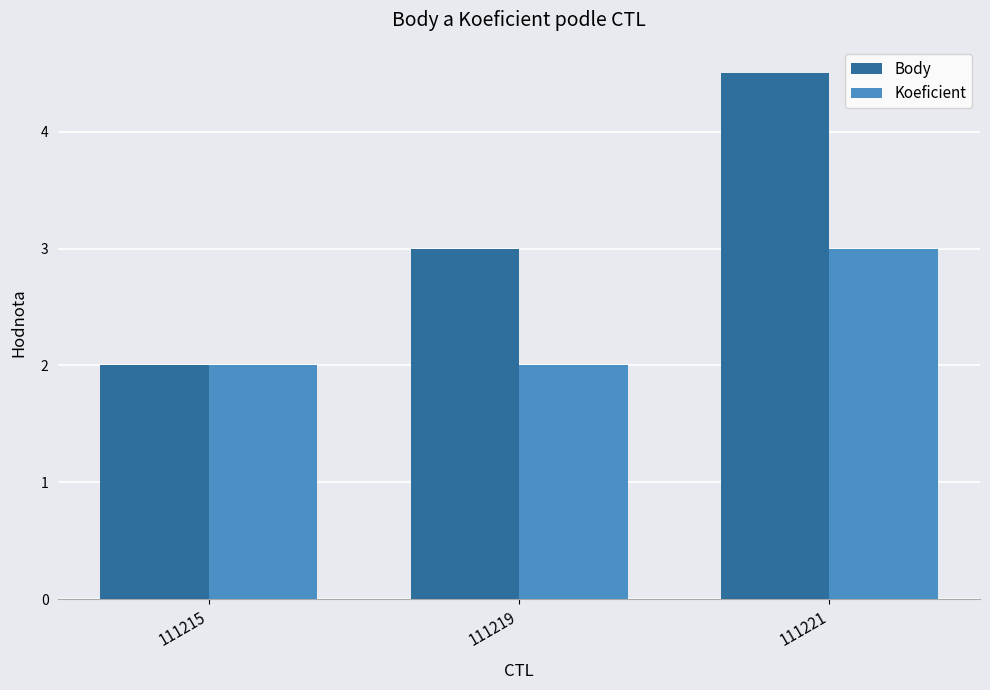

What is the sum of all Body values?

9.5